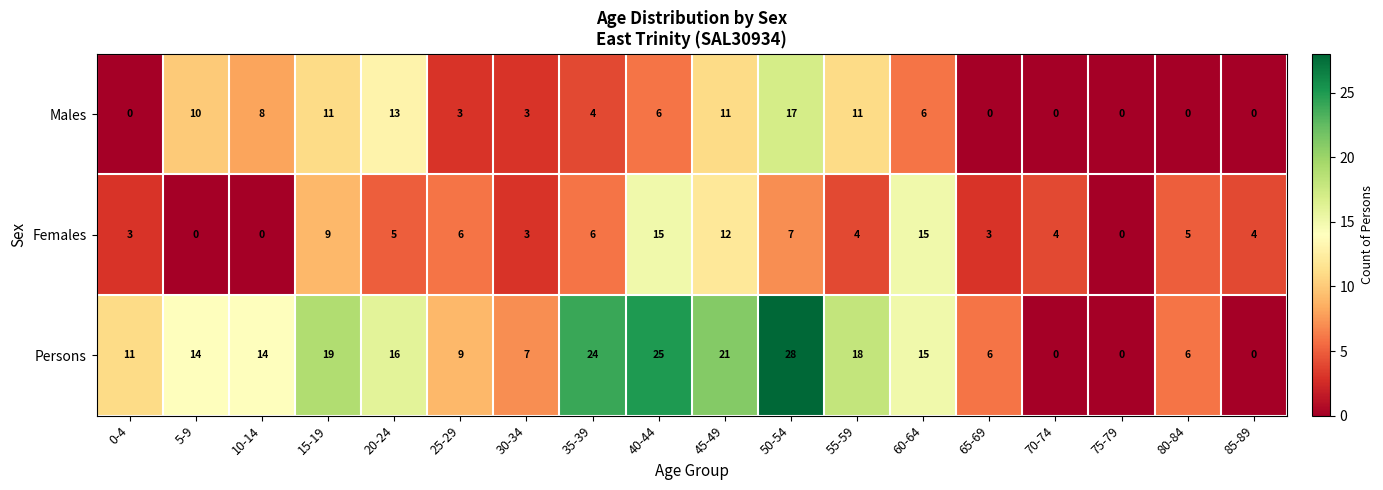

At which label does Males first exceed 6?

5-9